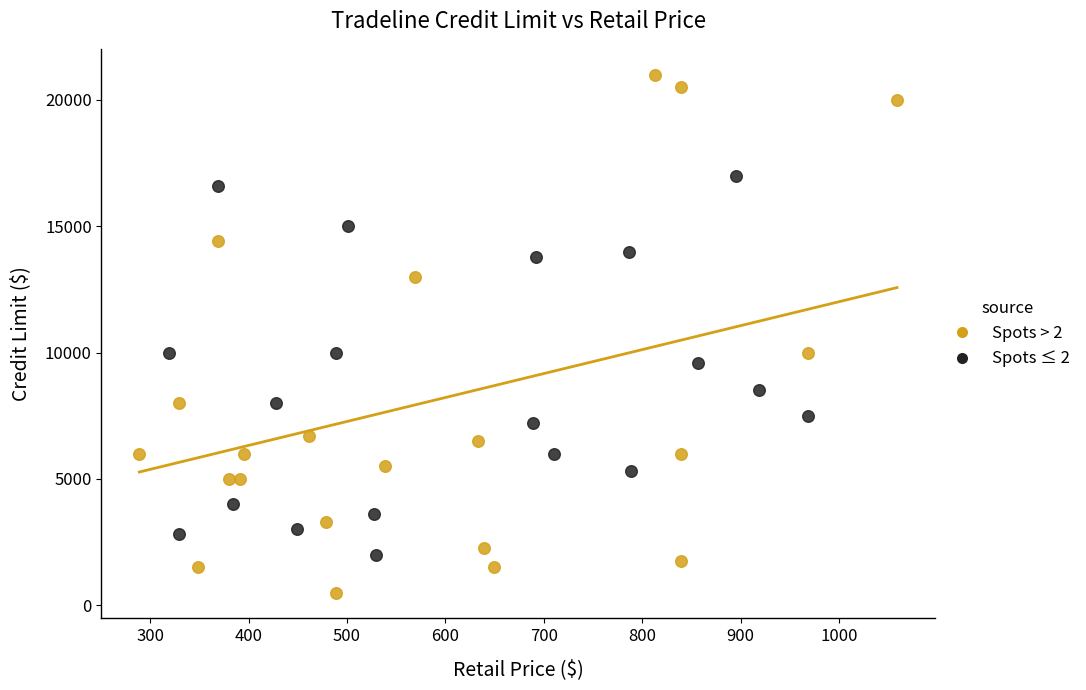

Which series contains the lowest Y value?

Spots > 2